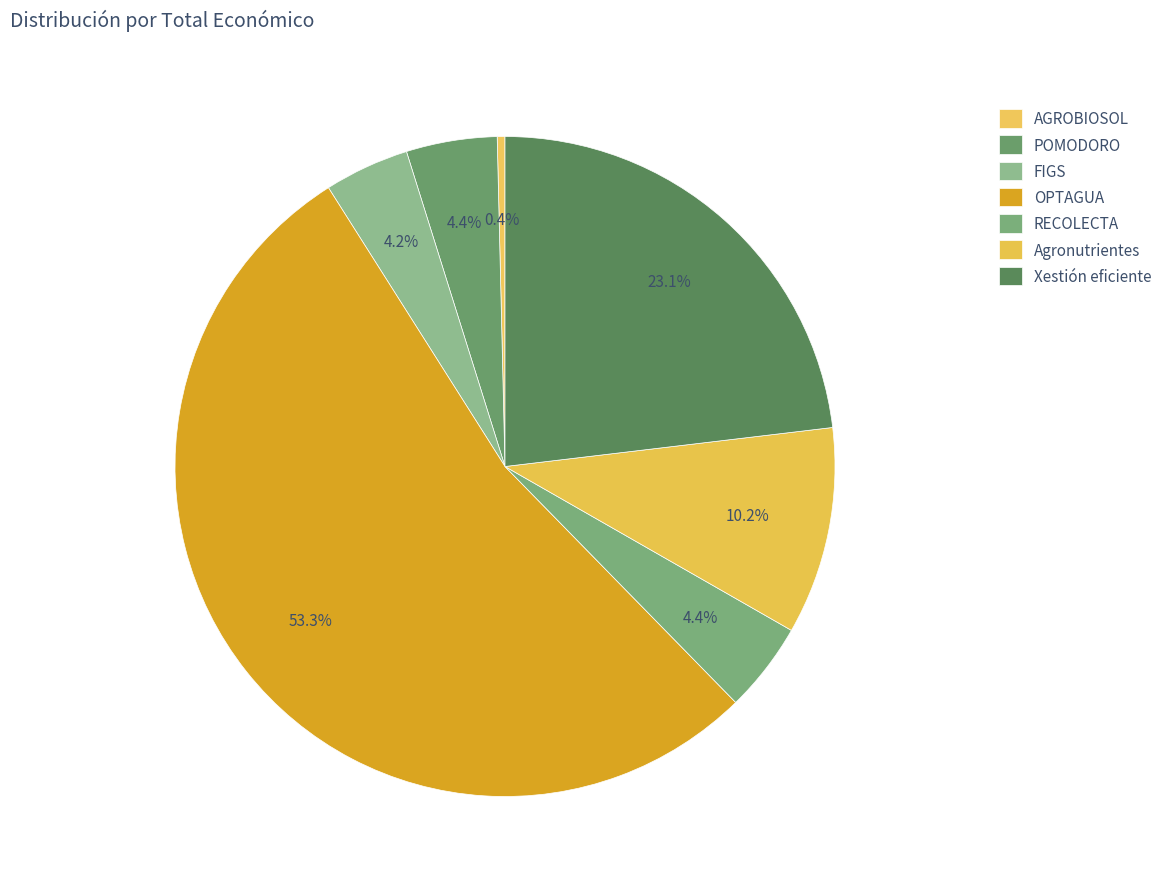

How many slices are in this pie chart?

7